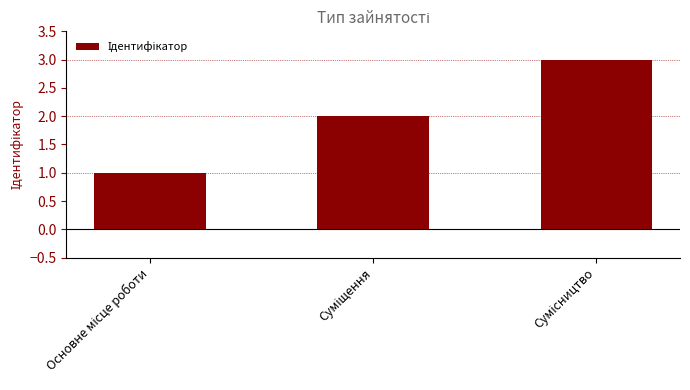

Reading left to right, list all the values displayed in this chart.

1	2	3